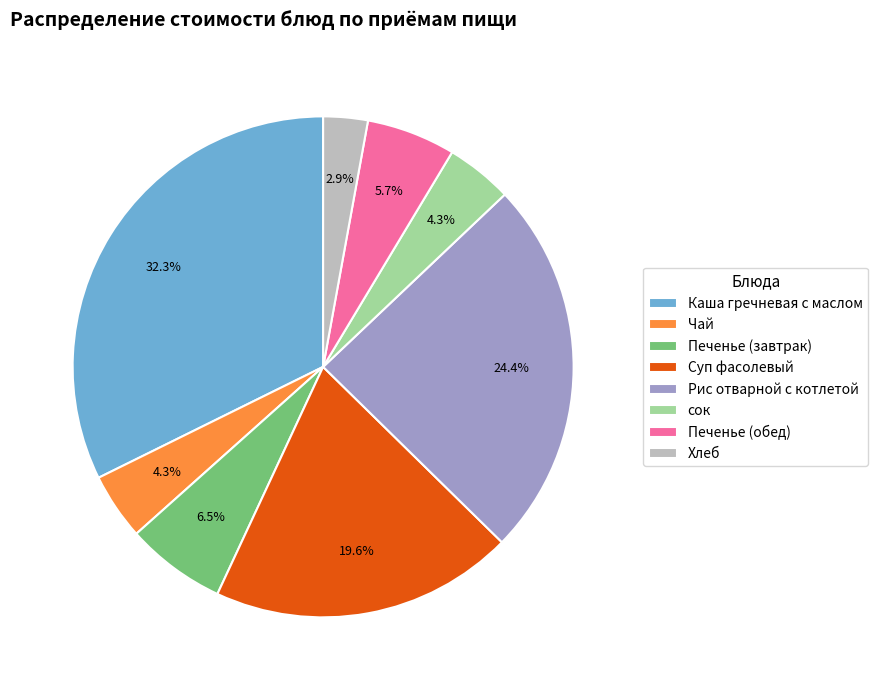

Does any single category account for the majority?

No